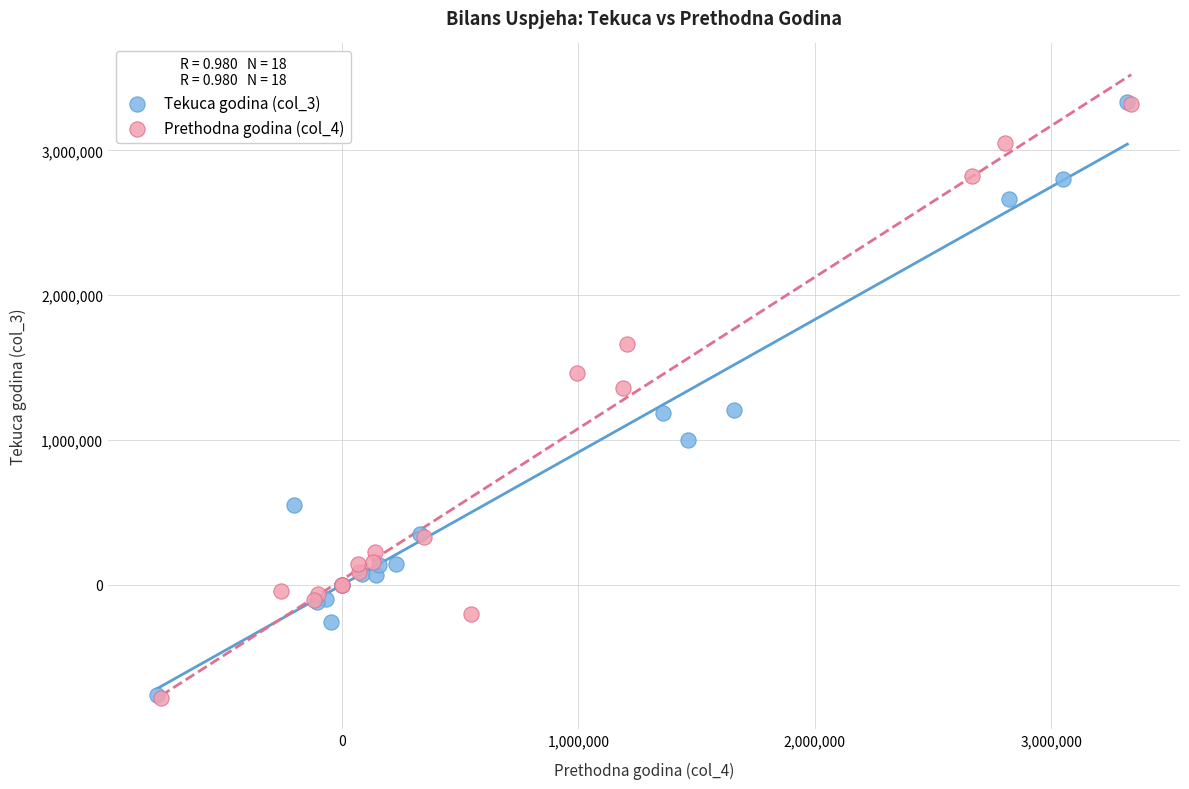

Which series has the largest Y range (max minus min)?

Prethodna godina (col_4)